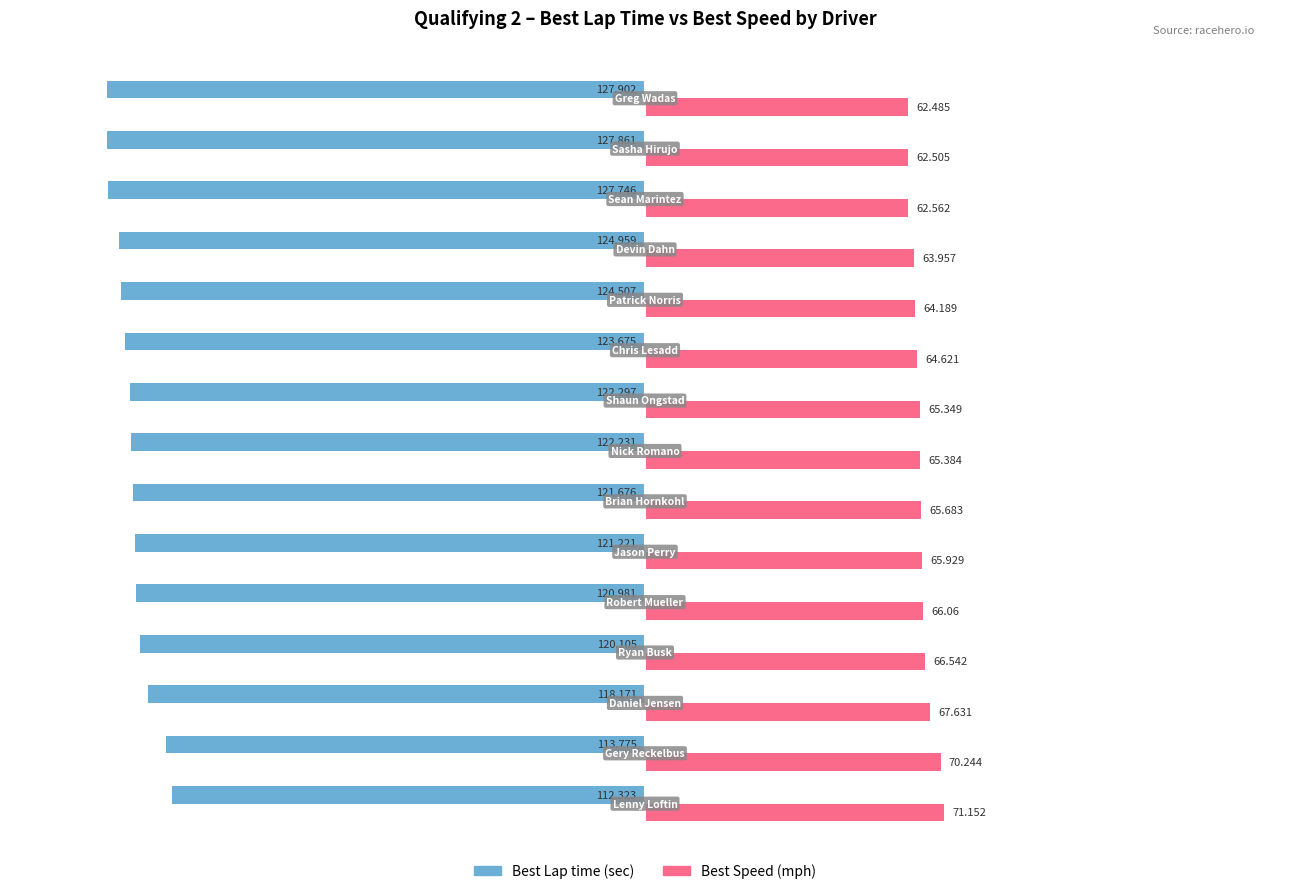

Which label corresponds to the largest value in the chart?

Lenny Loftin